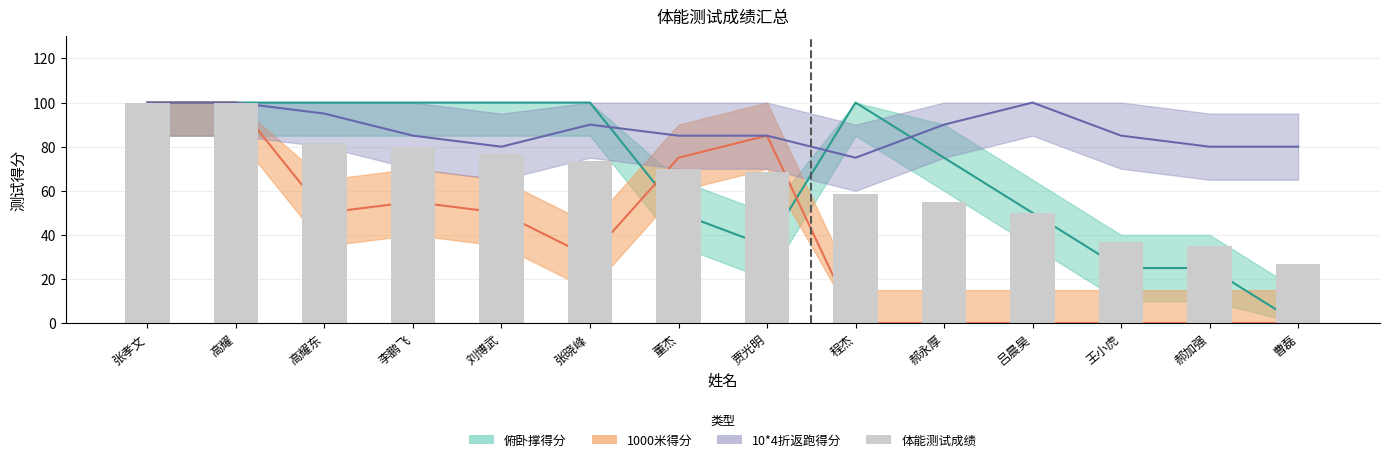

Rank the categories by value from highest to lowest.

张孝文, 高耀, 高耀东, 李鹏飞, 刘博武, 张晓峰, 董杰, 贾光明, 程杰, 郝永厚, 吕晨昊, 王小虎, 郝加强, 曹磊